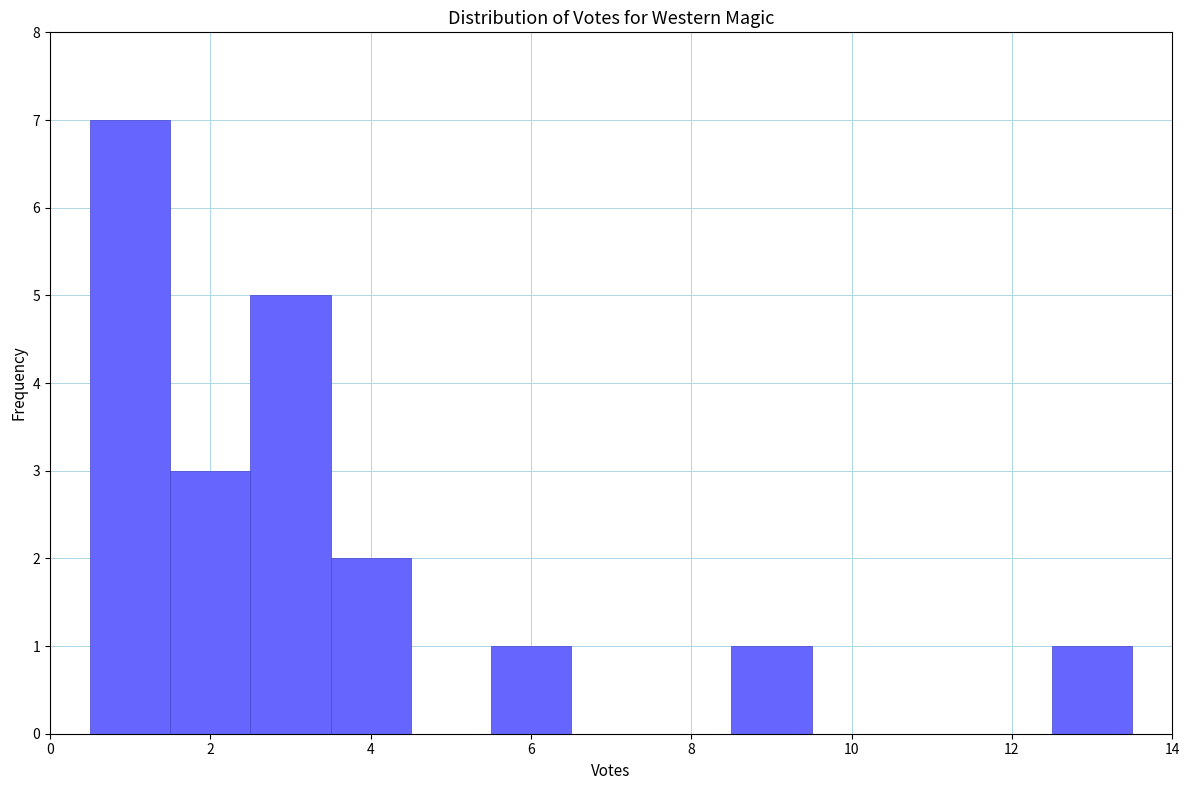

What is the height of the bar covering 8.5 to 9.5 on the x-axis? Neither the bar edges nor the heights are printed on the chart, so give them approximately, as read against the axes.

1